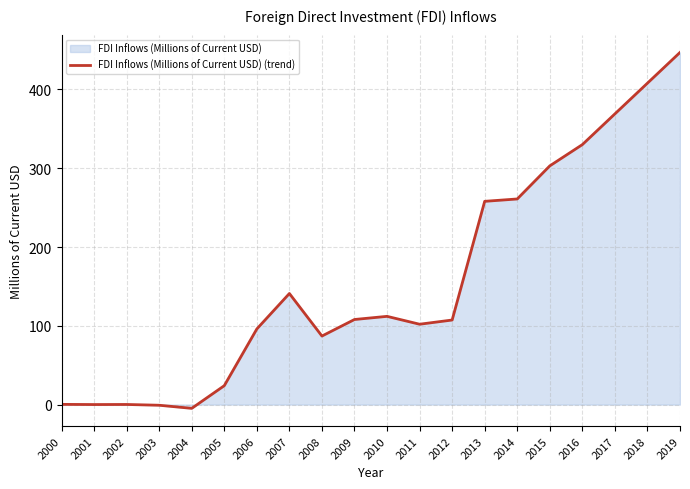

The value at 2000 is 0.4. True or false?

False